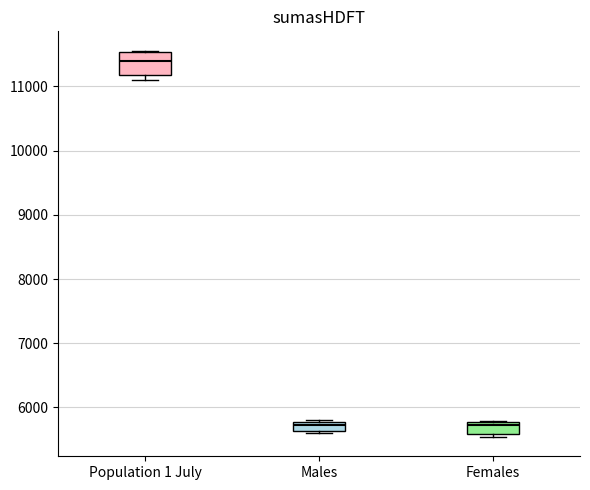

Comparing the boxes themselves (not the whiskers), which one is the tallest?

Population 1 July